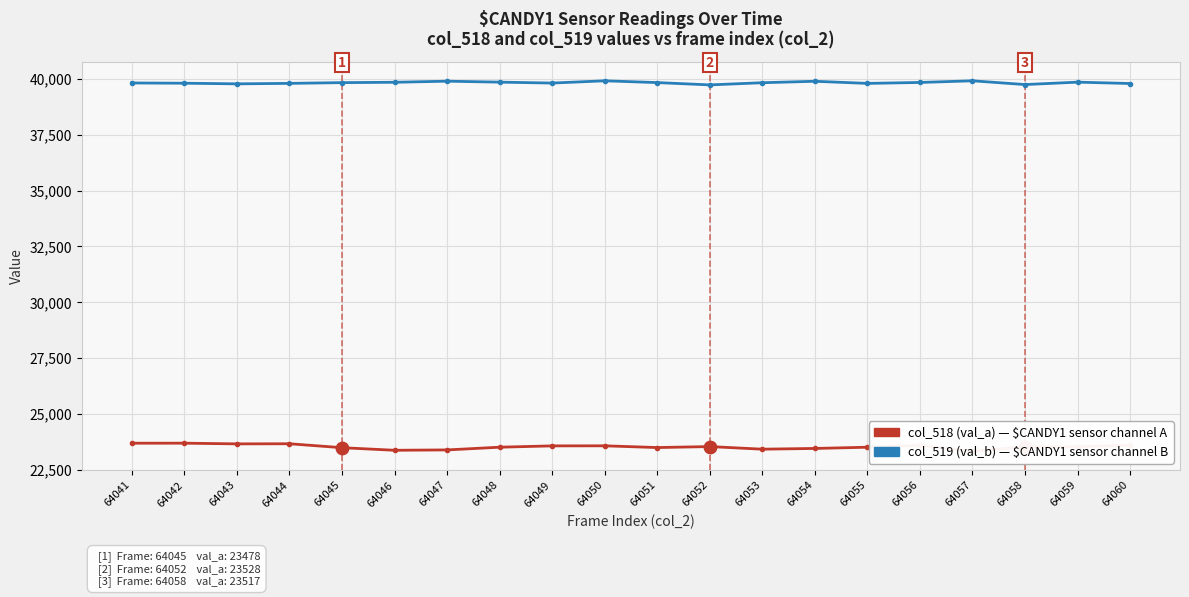

Which series has the largest total across all categories?

col_519 (val_b)